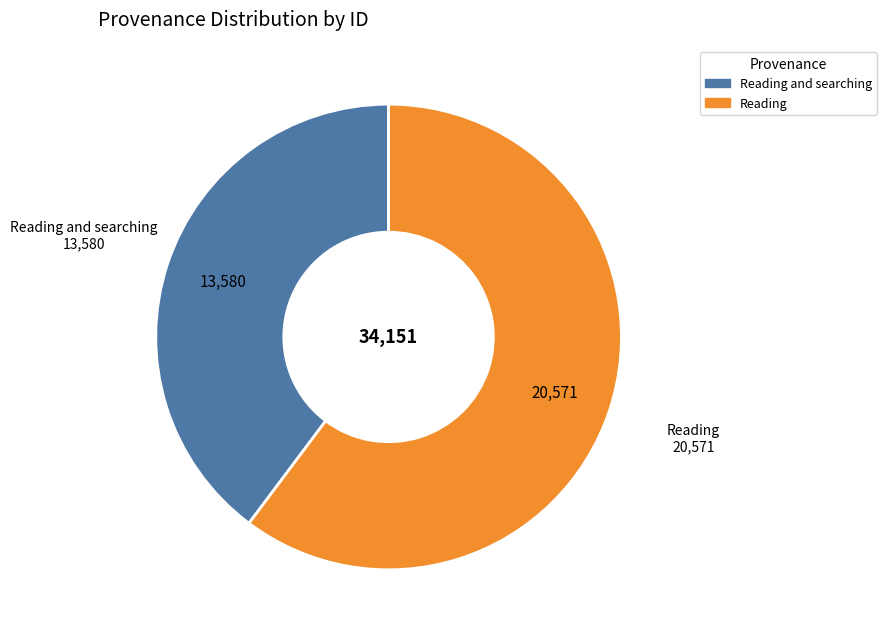

Does any single category account for the majority?

Yes